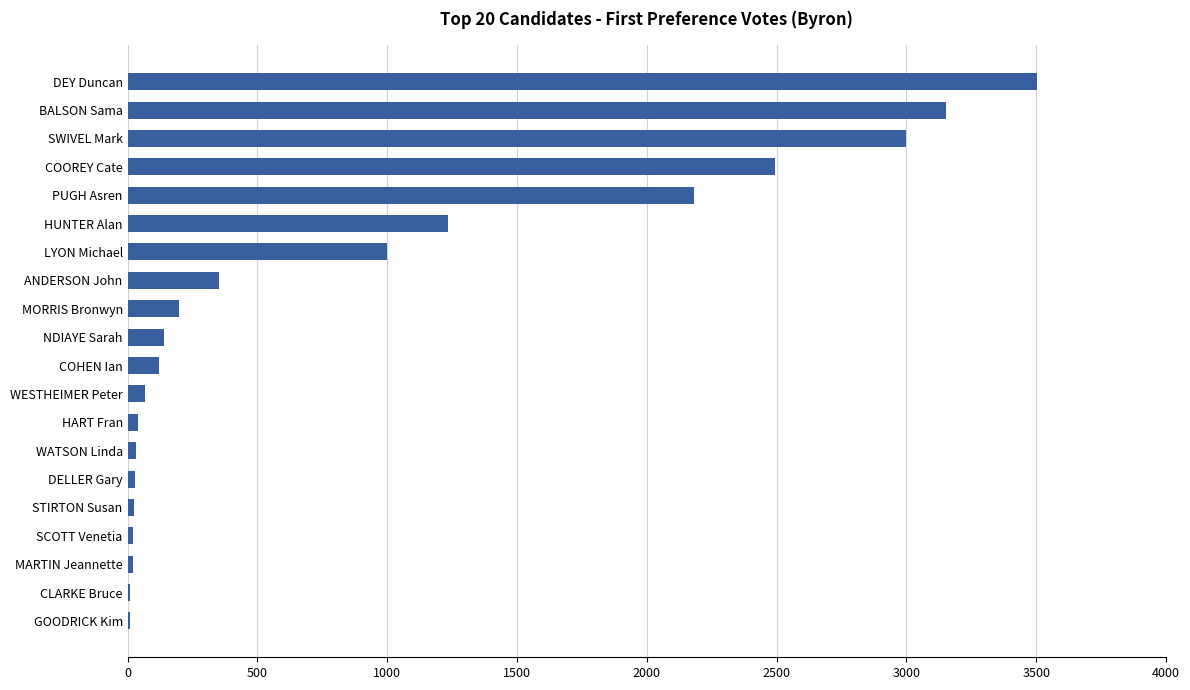

What is the sum of all values?

17627